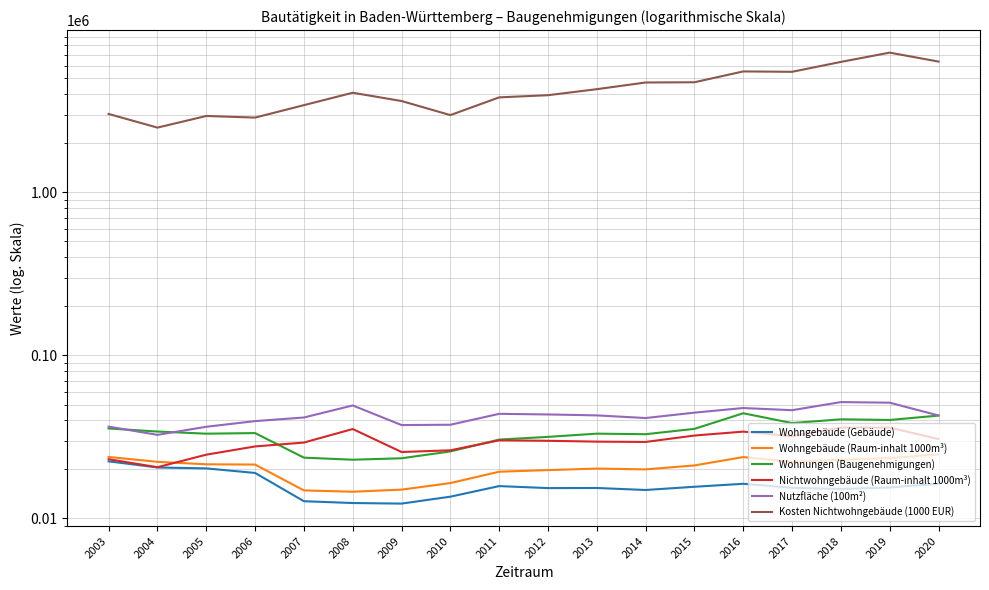

The value of Kosten Nichtwohngebäude (1000 EUR) at 2012 is 3946191. True or false?

True